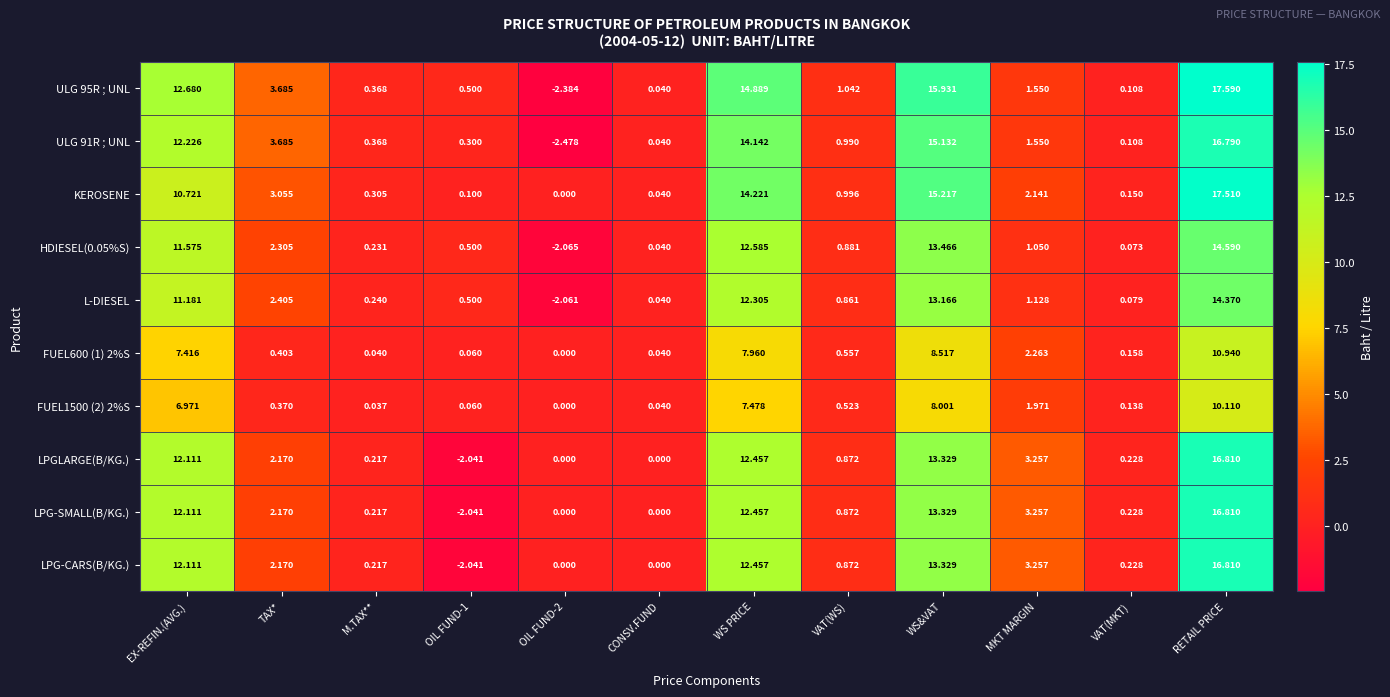

Is the value of LPG-SMALL(B/KG.) at RETAIL PRICE greater than the value of FUEL600 (1) 2%S at OIL FUND-1?

Yes